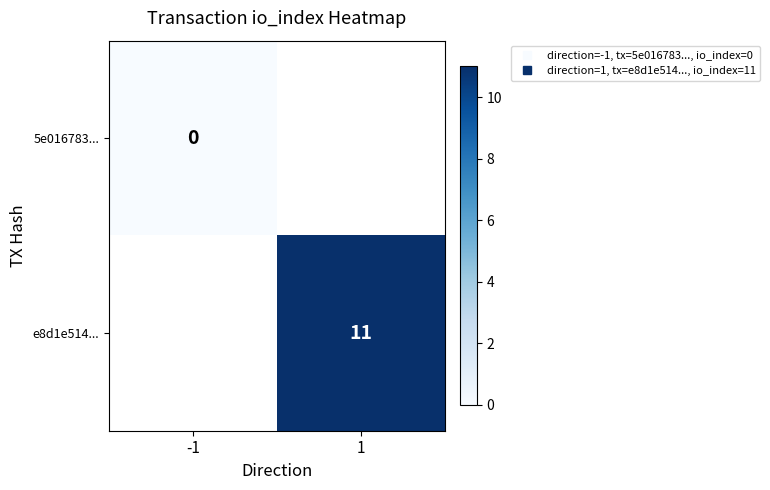

Count the number of data series in this chart.

2